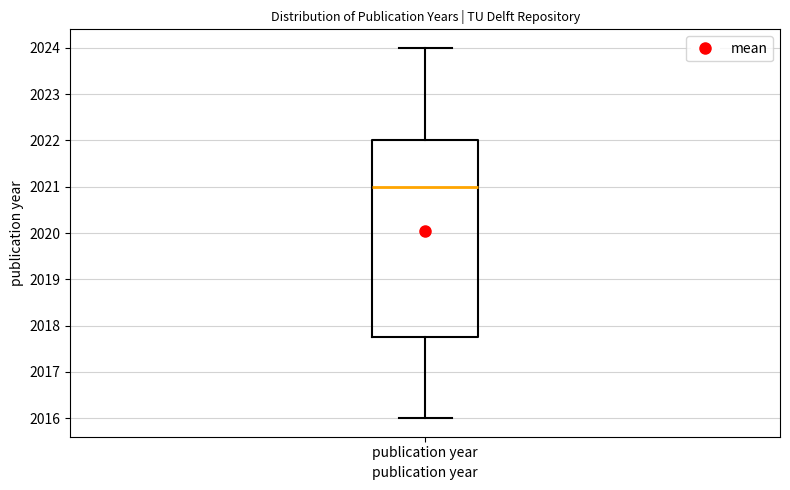

Transcribe this box plot: give where the median line is, the range the box spans, and where the two whiskers end, as read against the y-axis. The values are not printed on the chart, so give them approximately, as read against the axis.

median 2021.0, box 2017.8 to 2022.0, whiskers 2016.0 to 2024.0